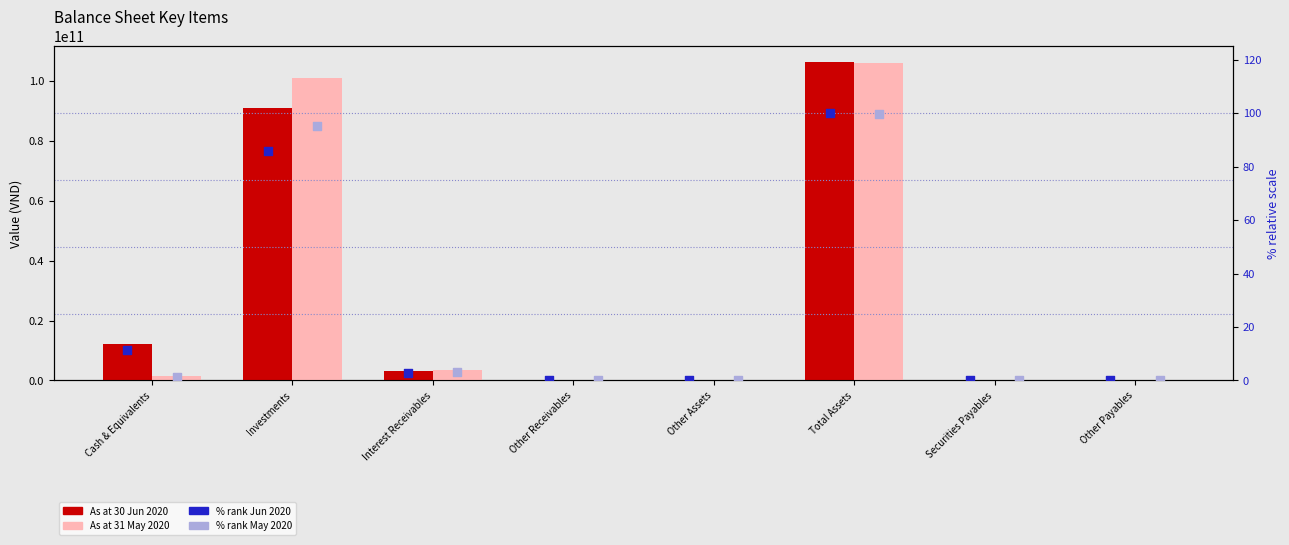

Is the value of % rank Jun 2020 at Other Assets greater than the value of % rank May 2020 at Other Payables?

No